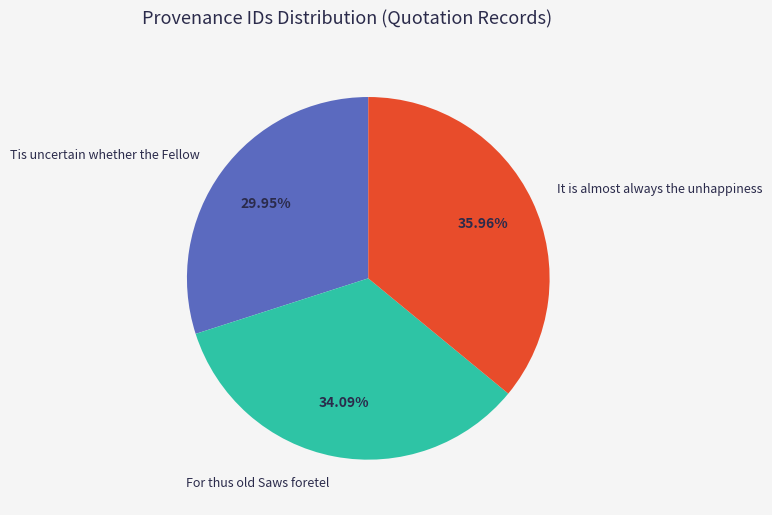

The For thus old Saws foretel slice represents 34% of the pie. True or false?

True